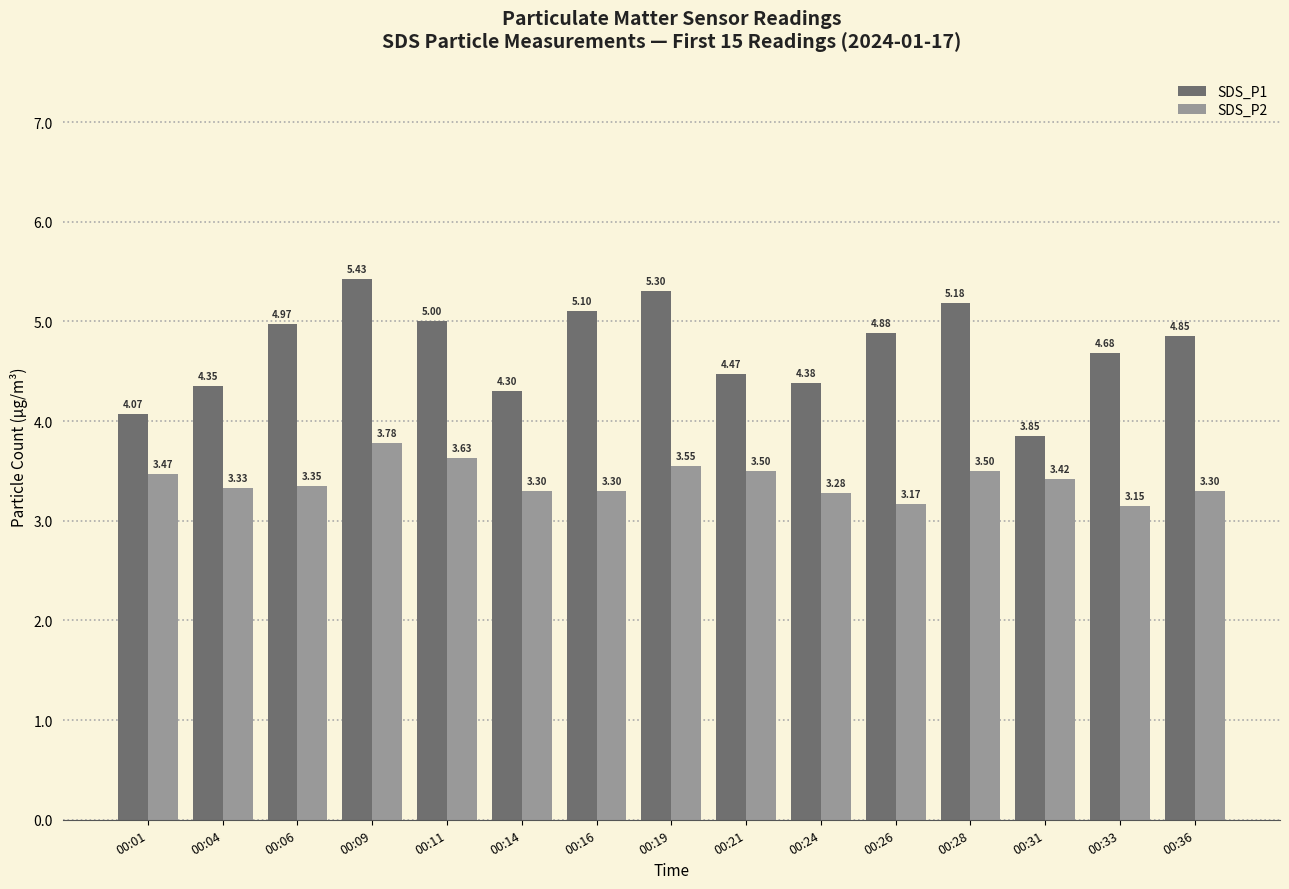

What is the approximate value of SDS_P1 at 00:26?

4.9